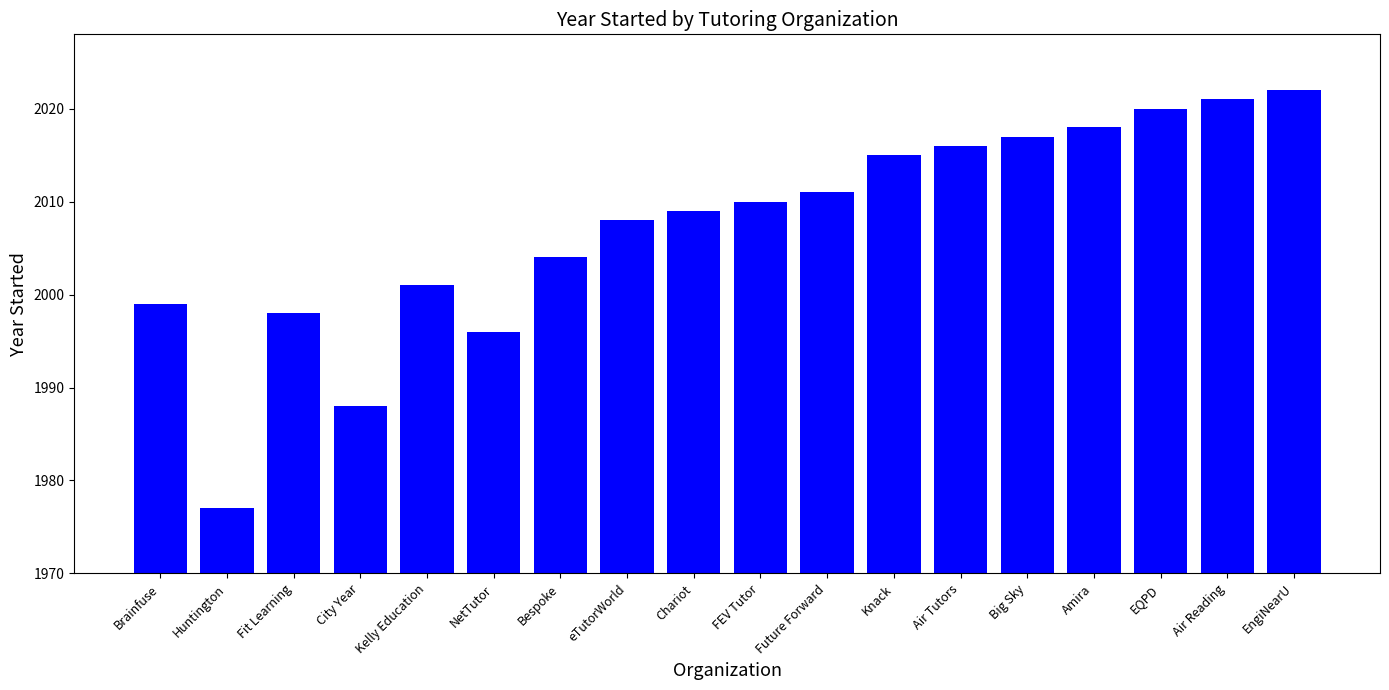

What is the value of the 3rd bar from the left?

1998